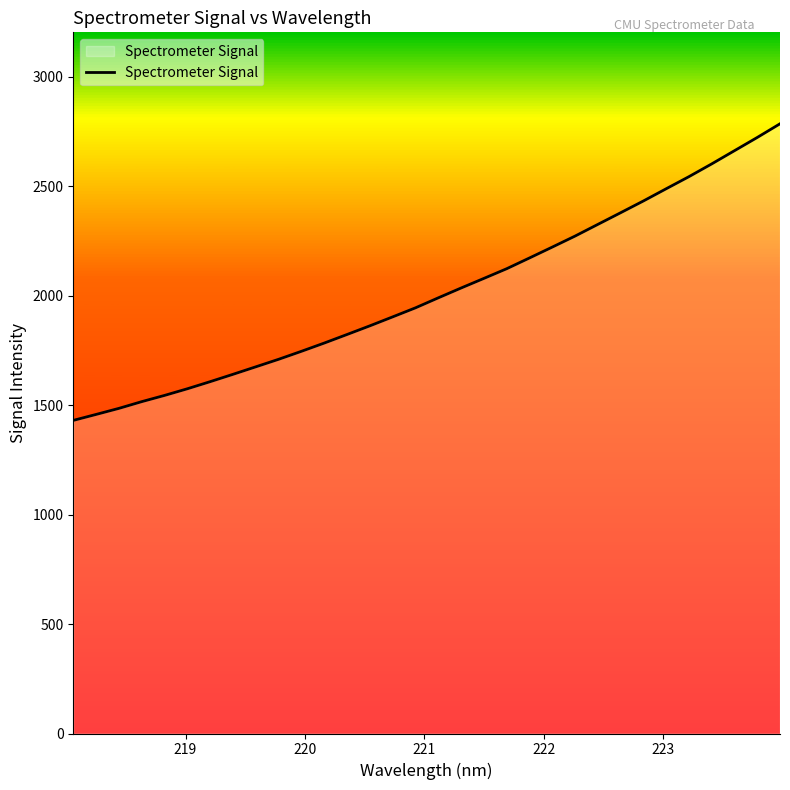

What is the greatest value displayed?

2785.5